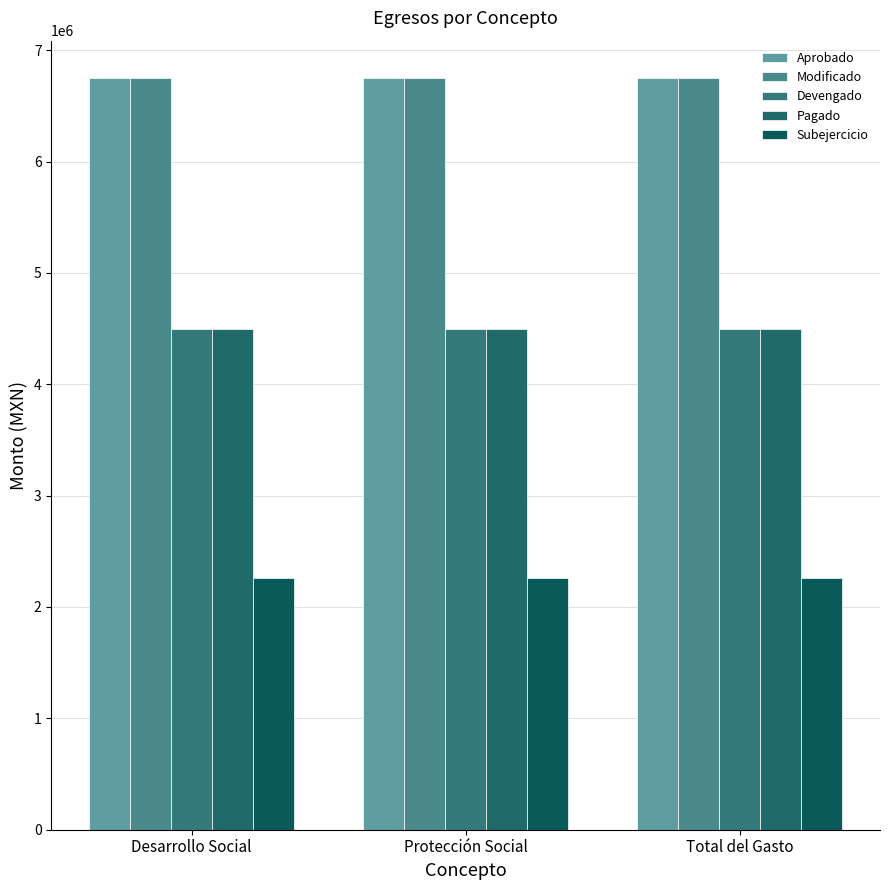

What position from the left is Desarrollo Social?

1